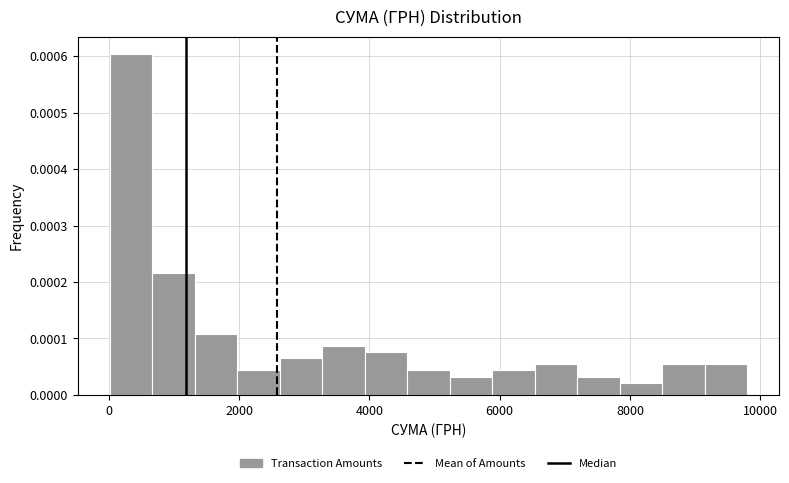

Around what value on the x-axis is the tallest bar? Give the approximate position of its centre, as read against the axis.

400